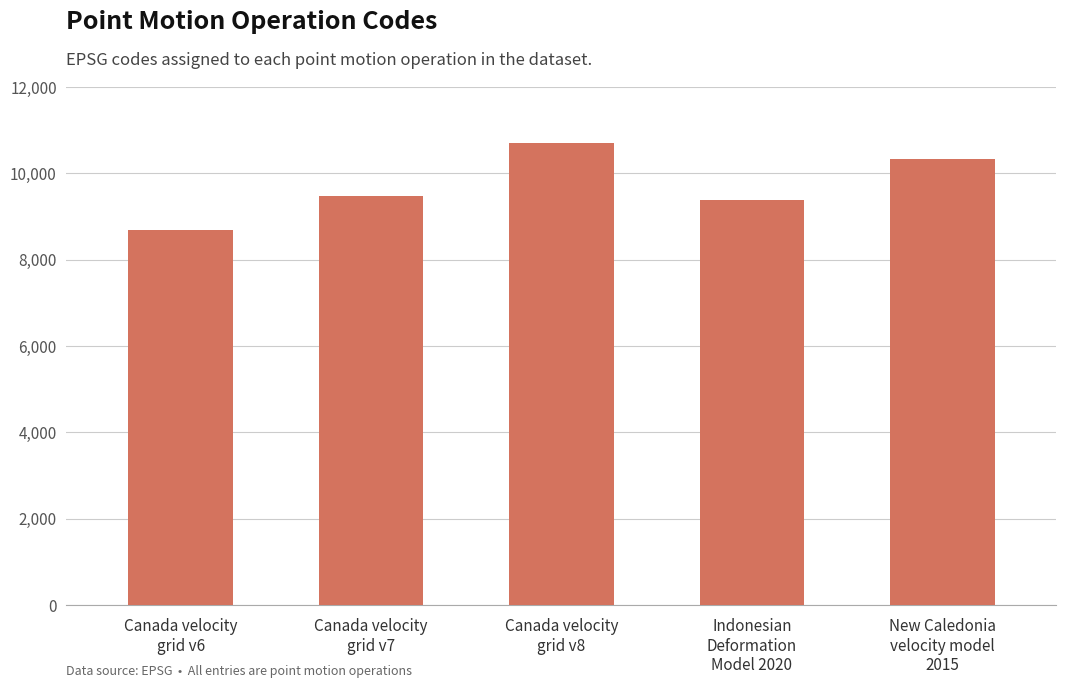

Reading left to right, extract all data points from this chart.

Canada velocity
grid v6=8676	Canada velocity
grid v7=9483	Canada velocity
grid v8=10707	Indonesian
Deformation
Model 2020=9375	New Caledonia
velocity model
2015=10323